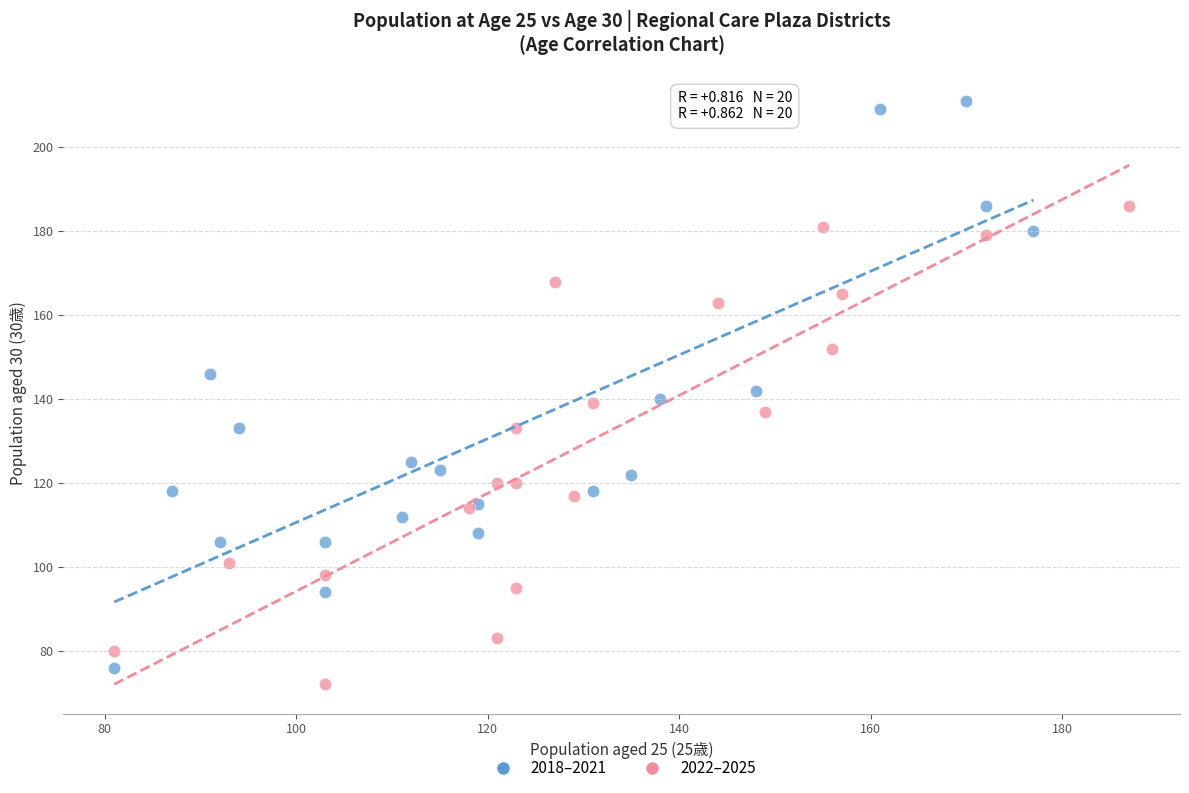

What are all the series names shown in the legend?

2018–2021, 2022–2025